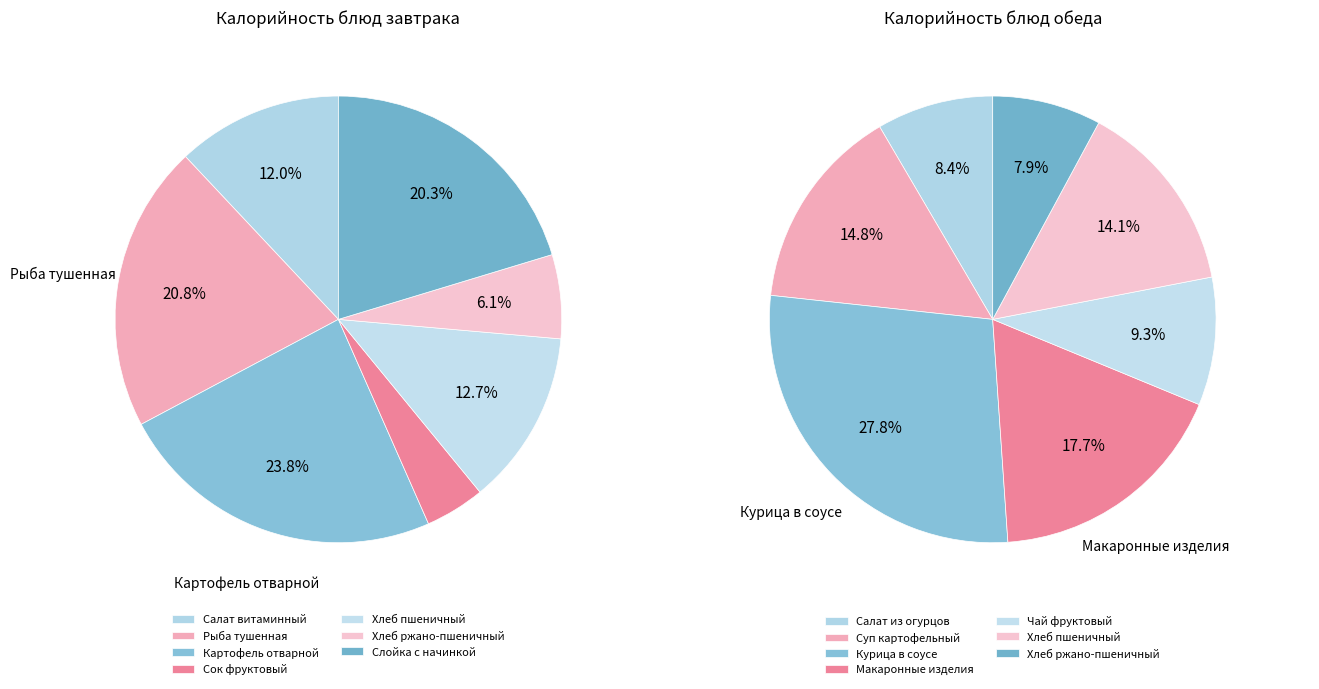

To the nearest percent, what portion does 2 represent?

24%